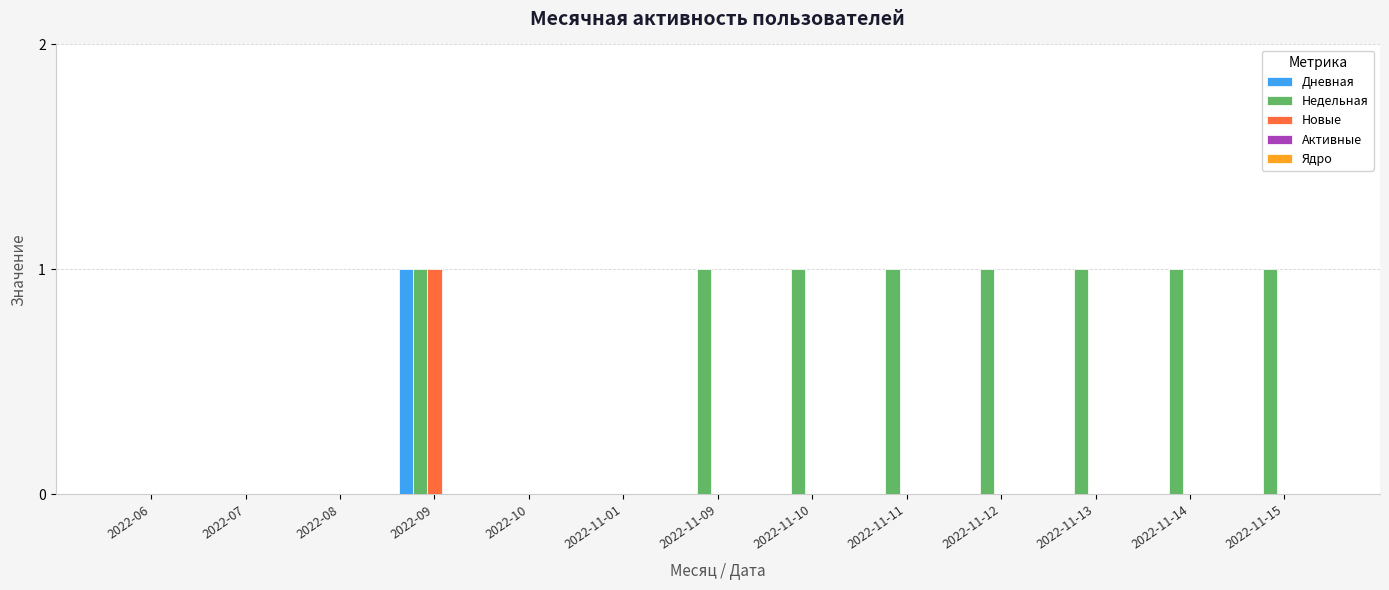

At which category is the sum across all series the highest?

2022-09